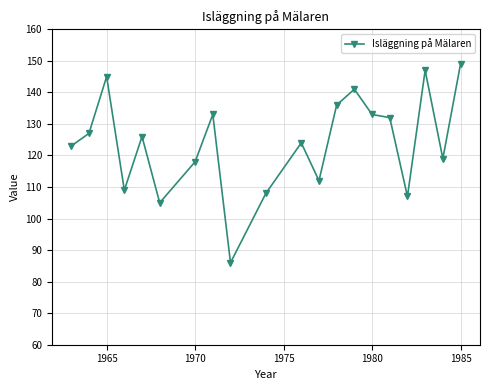

Reading left to right, list all the values displayed in this chart.

123	127	145	109	126	105	118	133	86	108	124	112	136	141	133	132	107	147	119	149